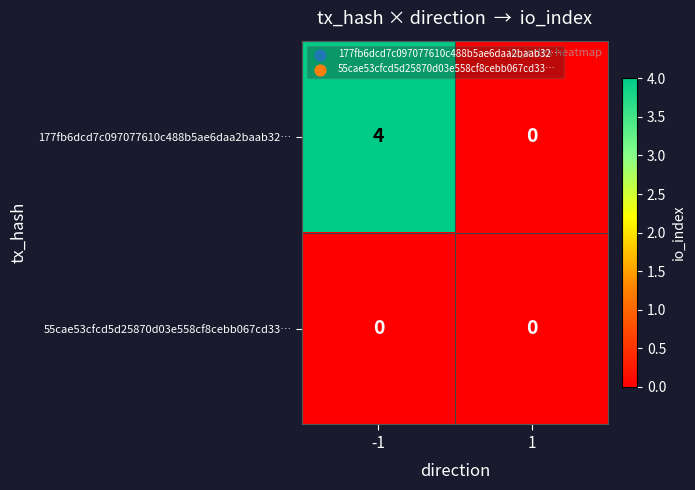

List the labels in order of 177fb6dcd7c097077610c488b5ae6daa2baab32… value, largest first.

-1, 1